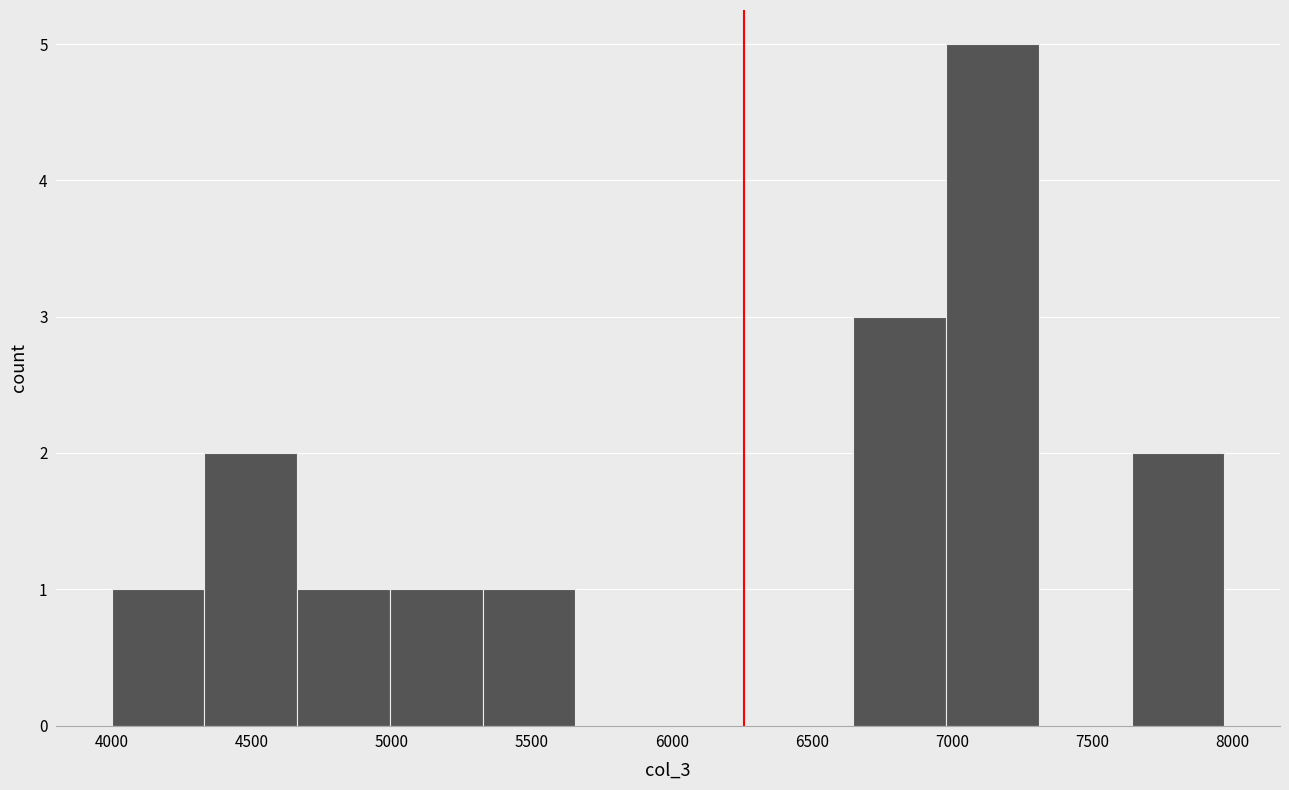

Reading left to right, transcribe this chart: for each bar, give the range it covers on the x-axis and its height. Neither the bar edges nor the heights are printed on the chart, so give them approximately, as read against the axes.

4000 to 4350: 1
4350 to 4650: 2
4650 to 5000: 1
5000 to 5300: 1
5300 to 5650: 1
5650 to 6000: 0
6000 to 6300: 0
6300 to 6650: 0
6650 to 7000: 3
7000 to 7300: 5
7300 to 7650: 0
7650 to 7950: 2